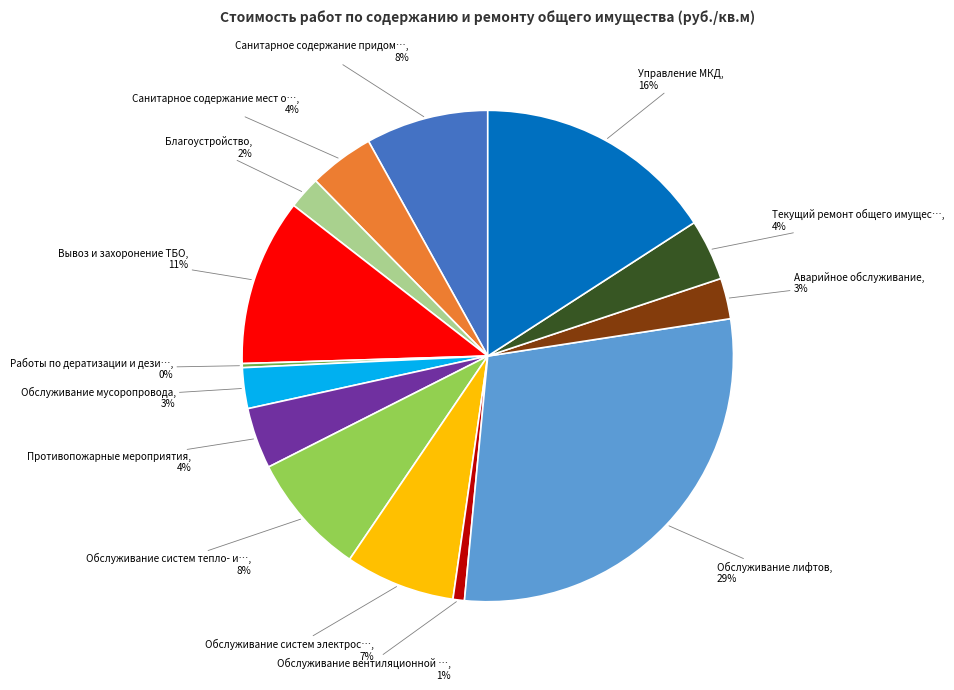

Is there a majority slice in this chart?

No